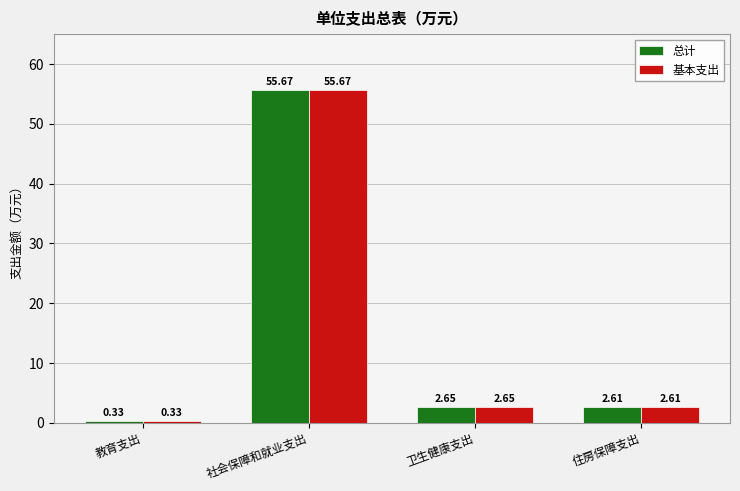

At which category is the sum across all series the highest?

社会保障和就业支出